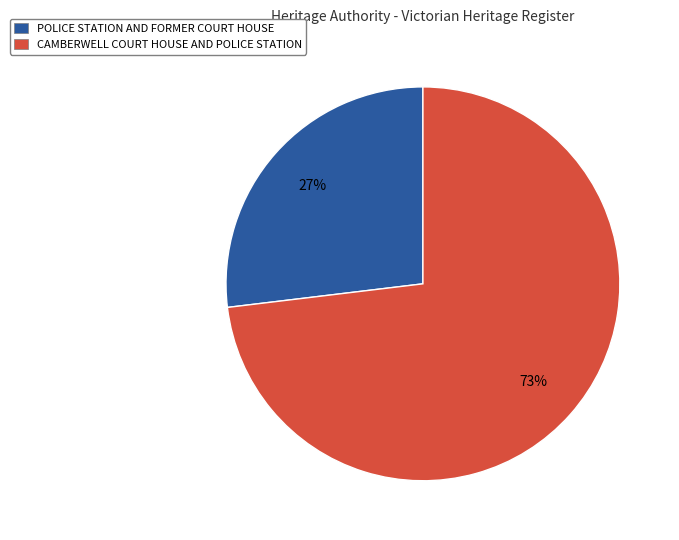

The CAMBERWELL COURT HOUSE AND POLICE STATION slice represents 79% of the pie. True or false?

False